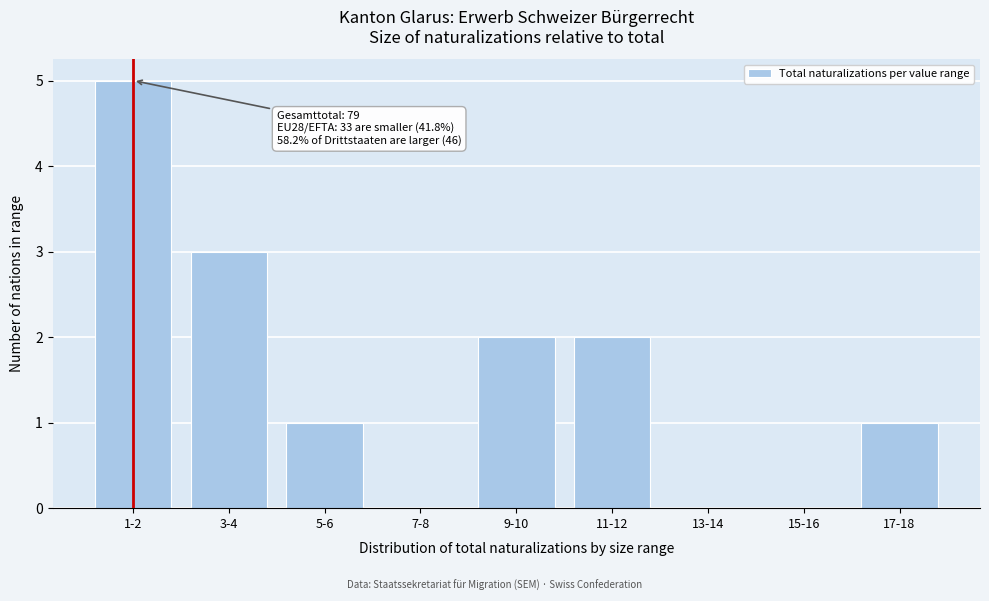

Reading left to right, list all the values displayed in this chart.

1-2=5	3-4=3	5-6=1	7-8=0	9-10=2	11-12=2	13-14=0	15-16=0	17-18=1